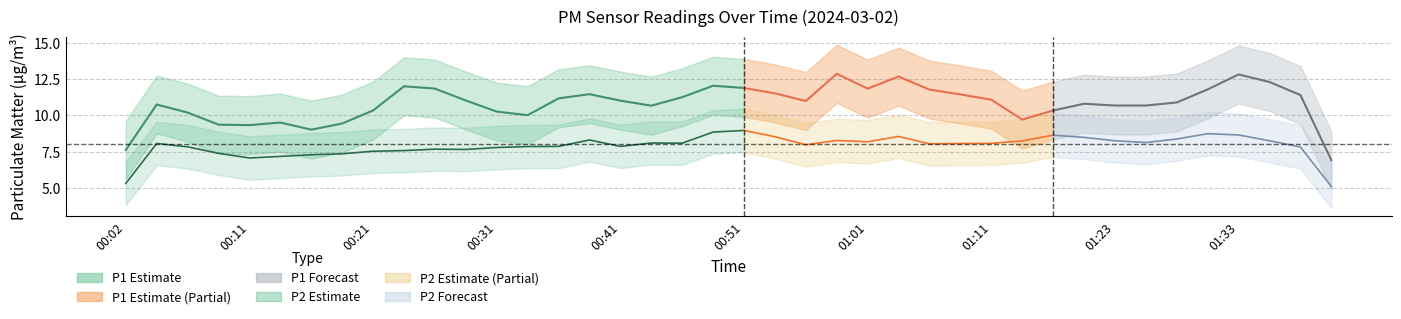

How many values in the P2 series are below 7?

3